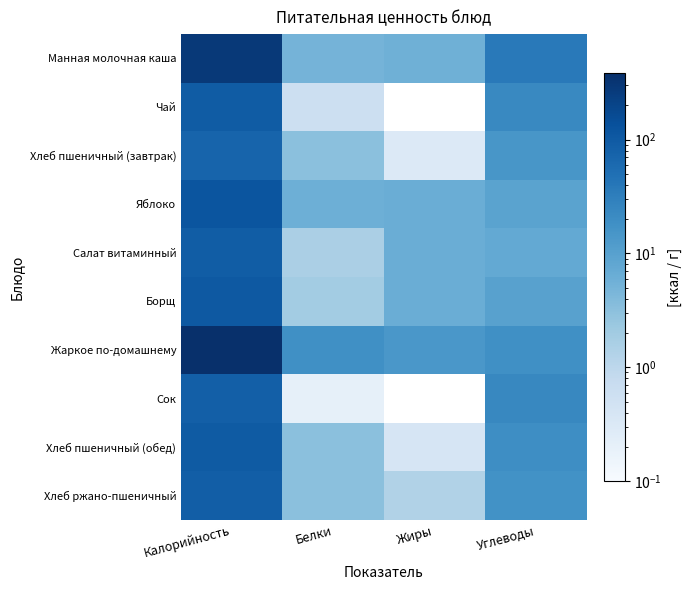

Which series has the largest total across all categories?

Жаркое по-домашнему